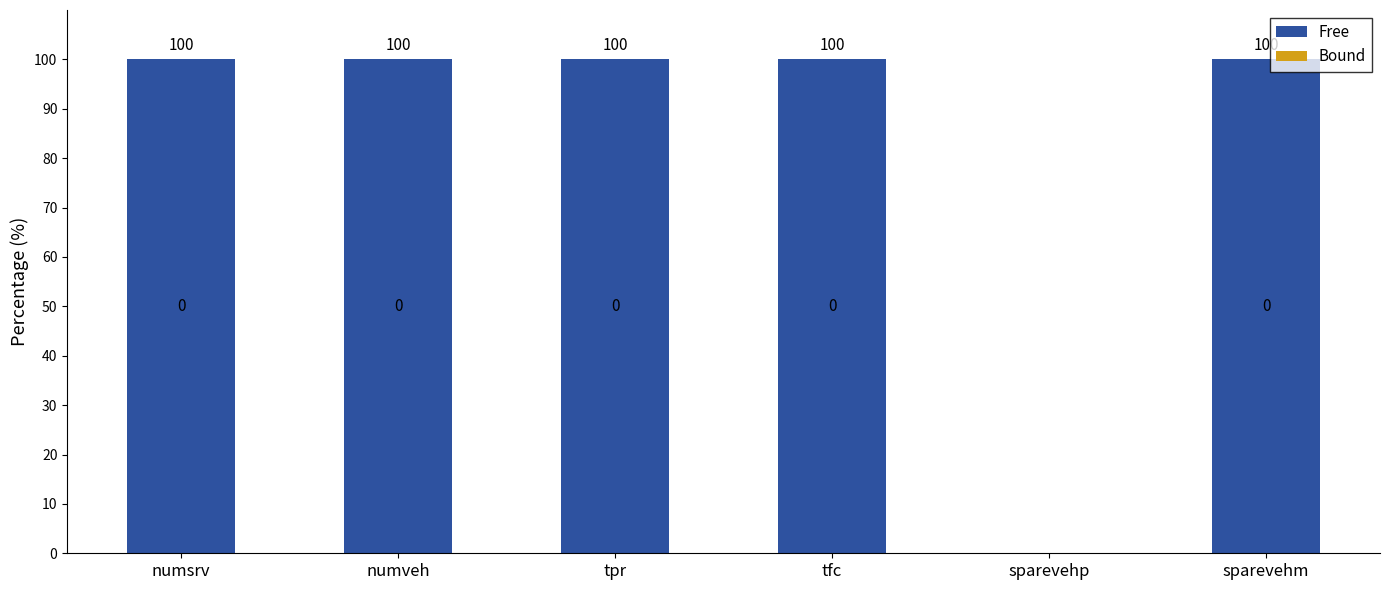

Does the chart contain stacked bars?

No